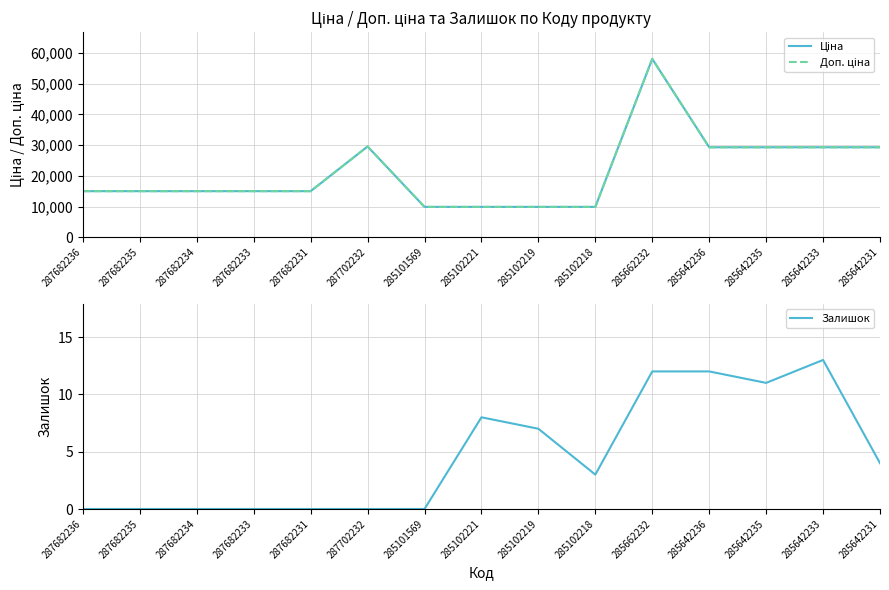

What is the sum of all Залишок values?

70